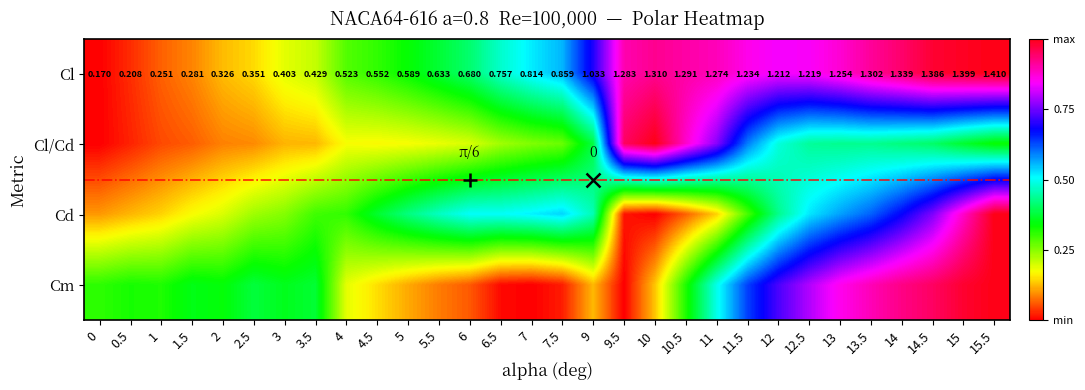

Which category has the highest value across all series?

15.5